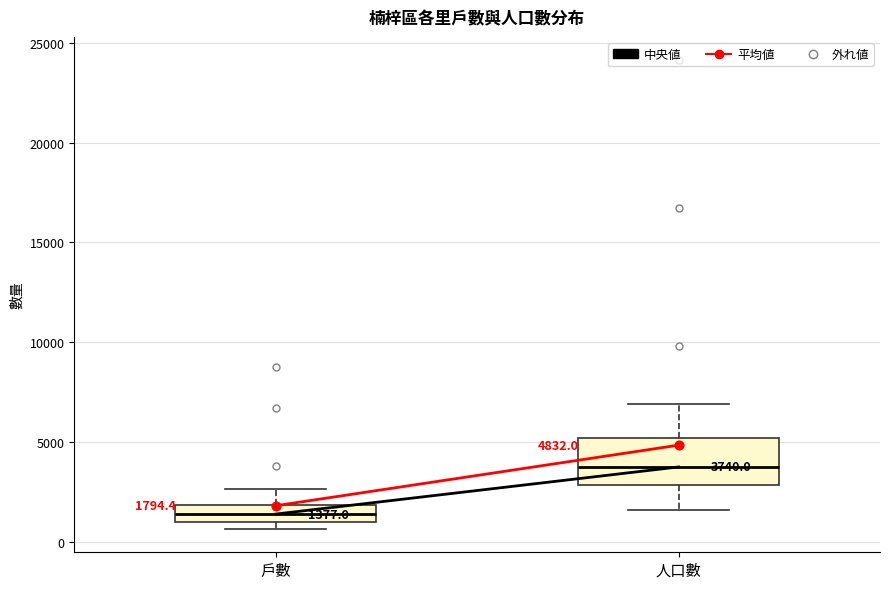

Which box has the highest median line?

人口數